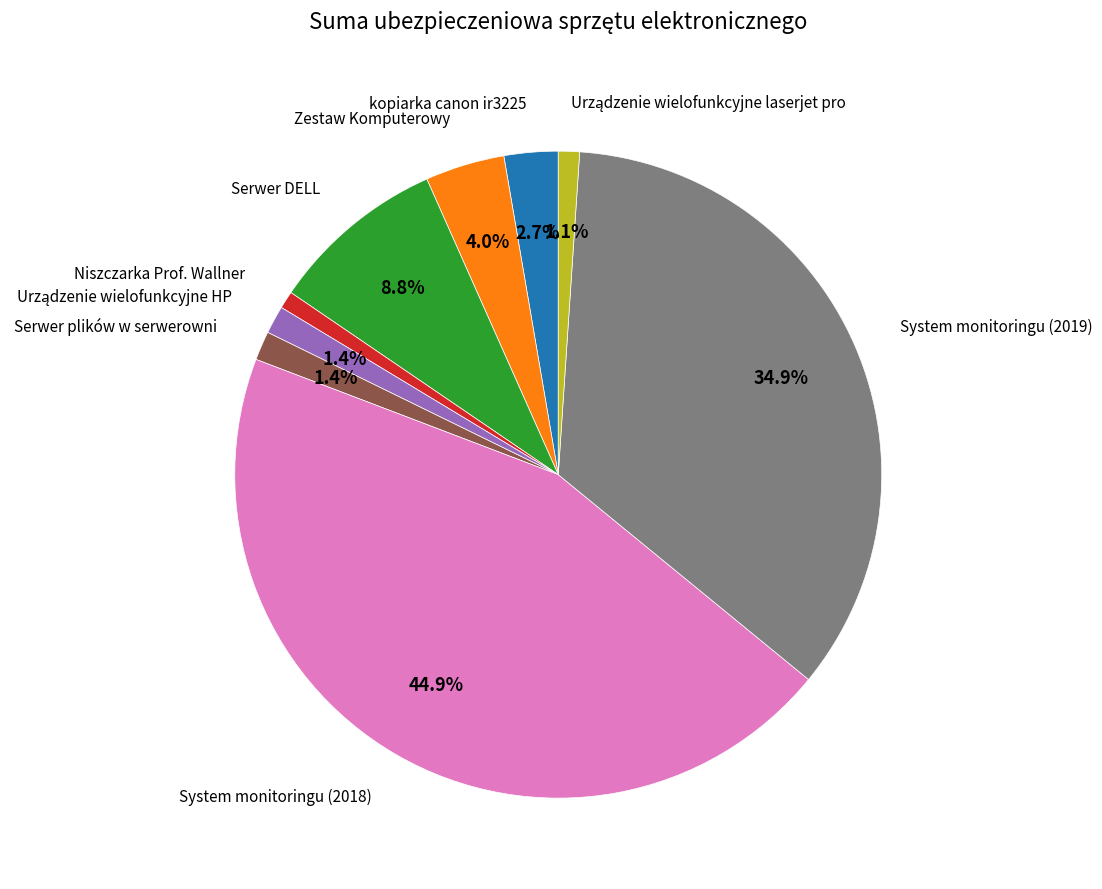

Count the number of slices in the pie.

9